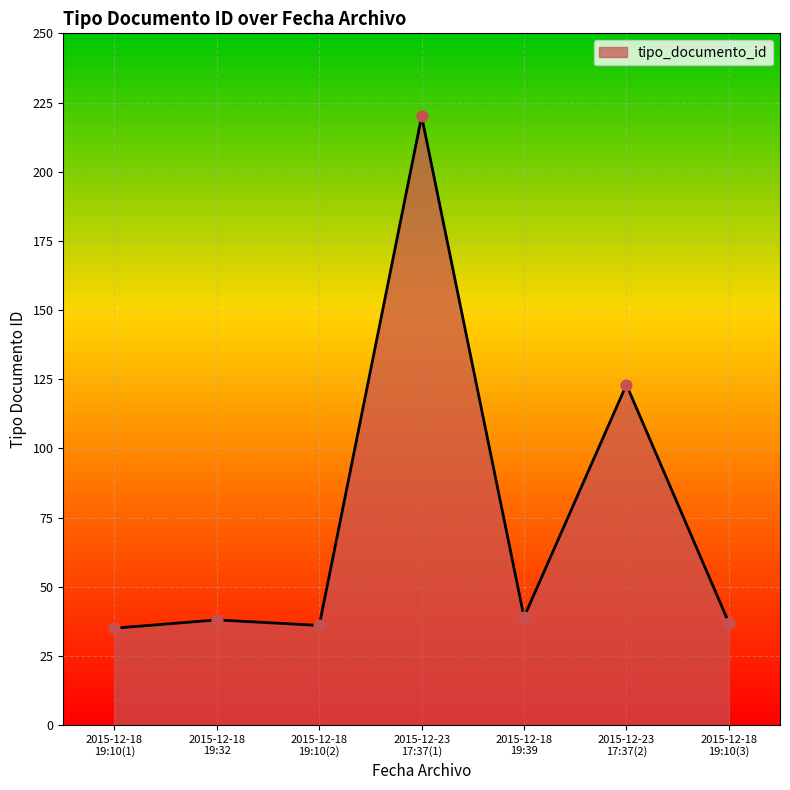

What is the difference between the second highest and minimum values?

88